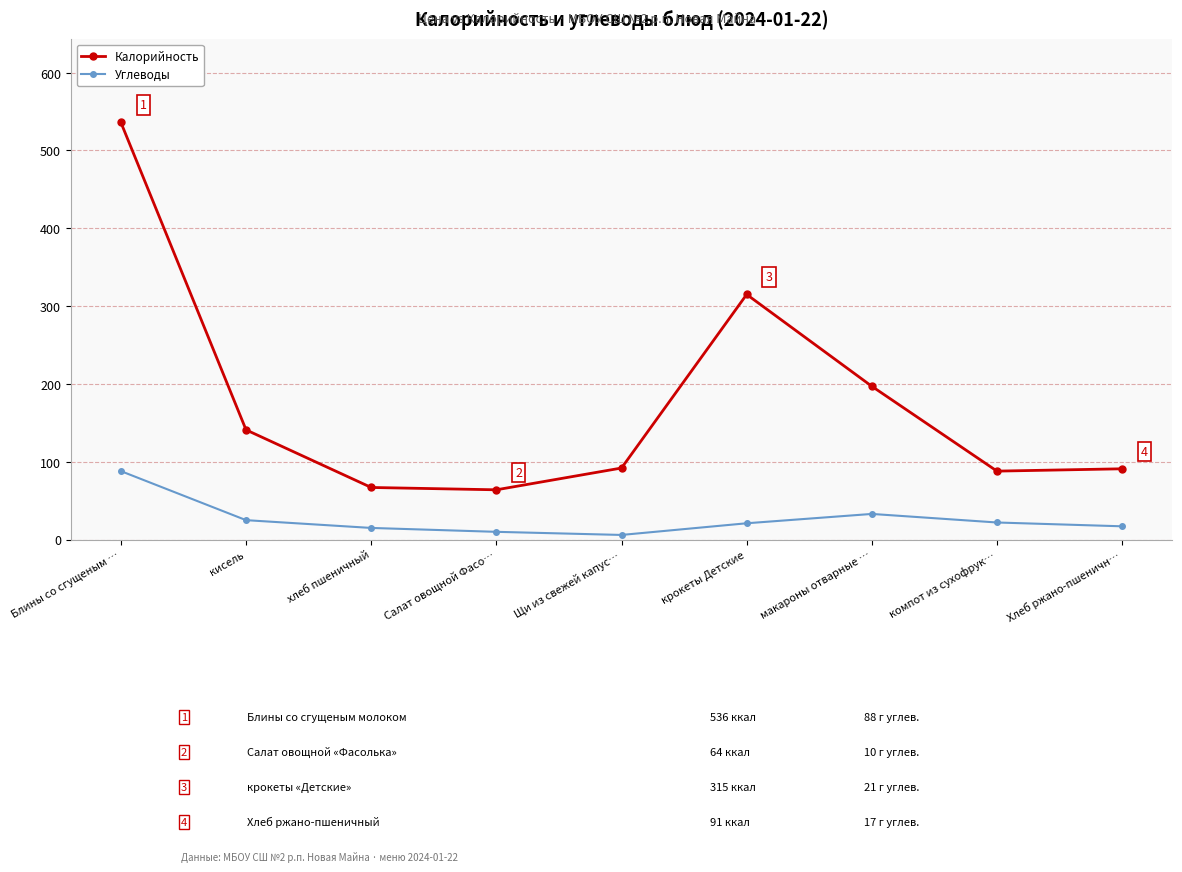

In Калорийность, how many points are higher than both neighbors (excluding endpoints)?

1